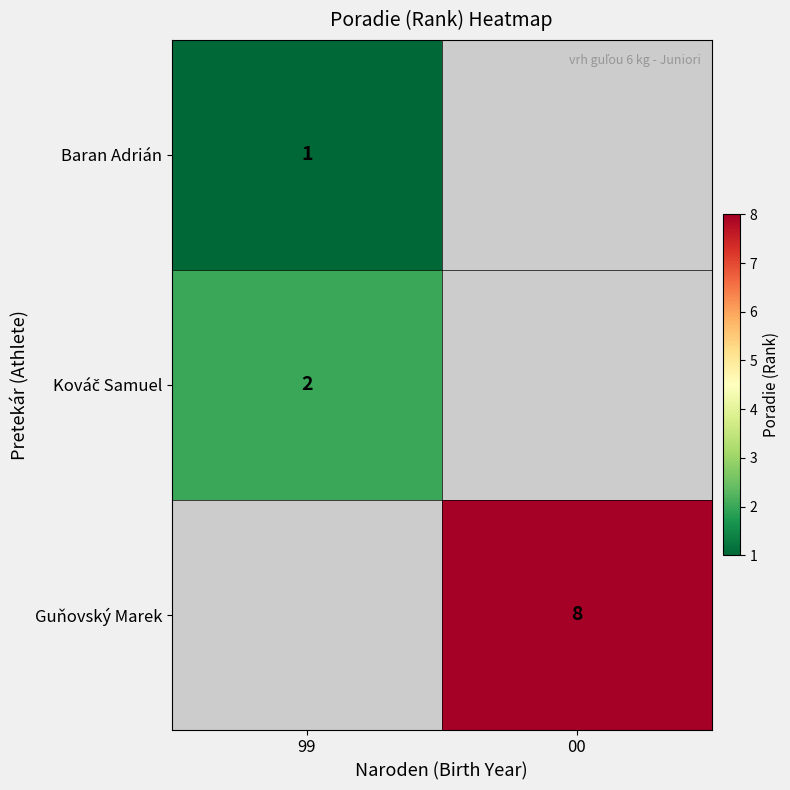

True or false: Guňovský Marek has a value of 8 at 00.

True